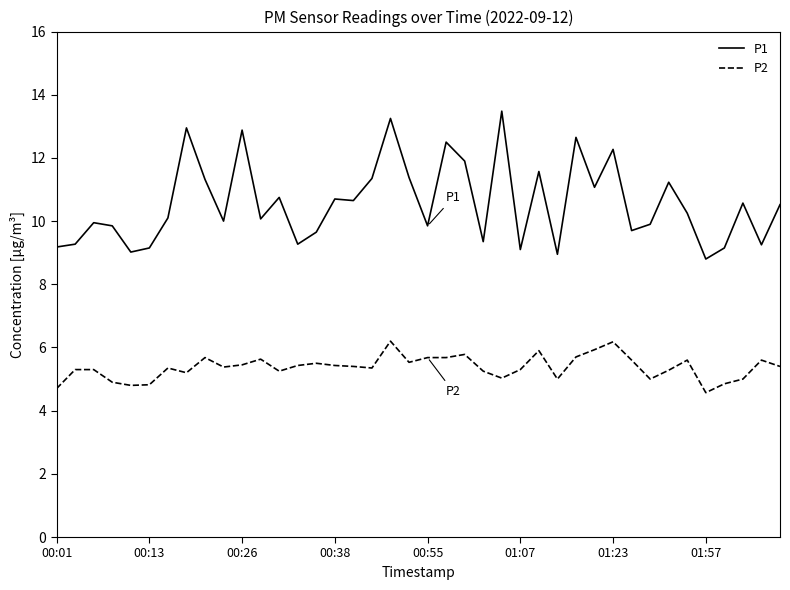

What is the maximum value for P1?

13.5